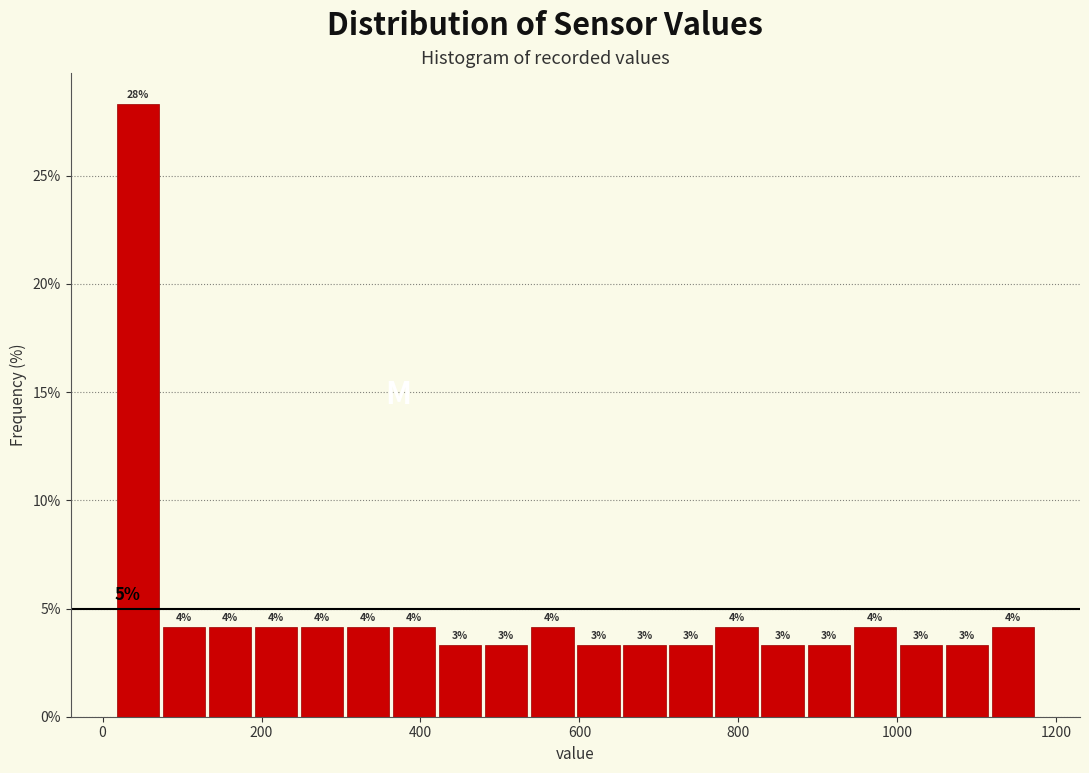

Around what value on the x-axis is the tallest bar? Give the approximate position of its centre, as read against the axis.

40